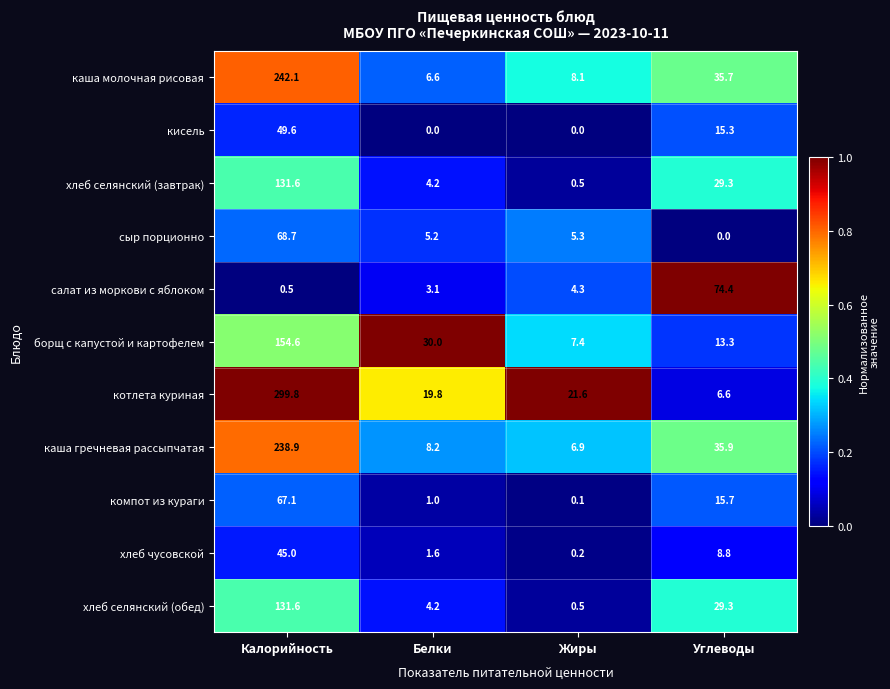

Which series has the largest range (max minus min)?

котлета куриная